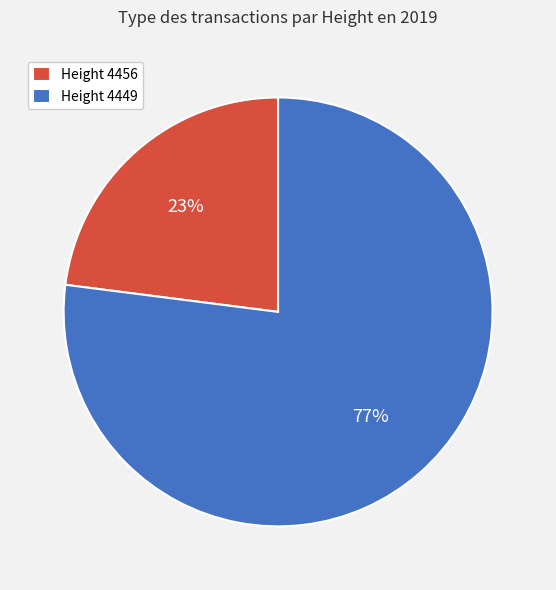

To the nearest percent, what is the difference between the Height 4449 and Height 4456 slice percentages?

54%